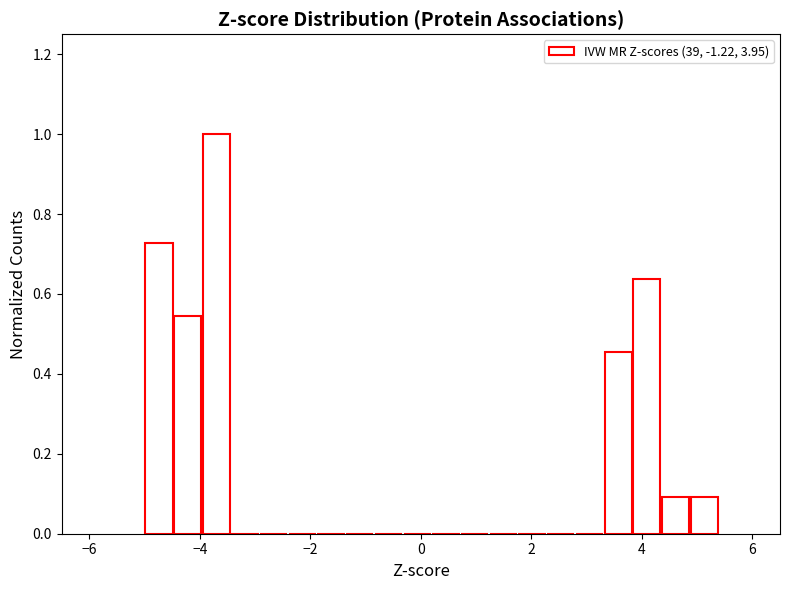

Around what value on the x-axis is the tallest bar? Give the approximate position of its centre, as read against the axis.

-3.8